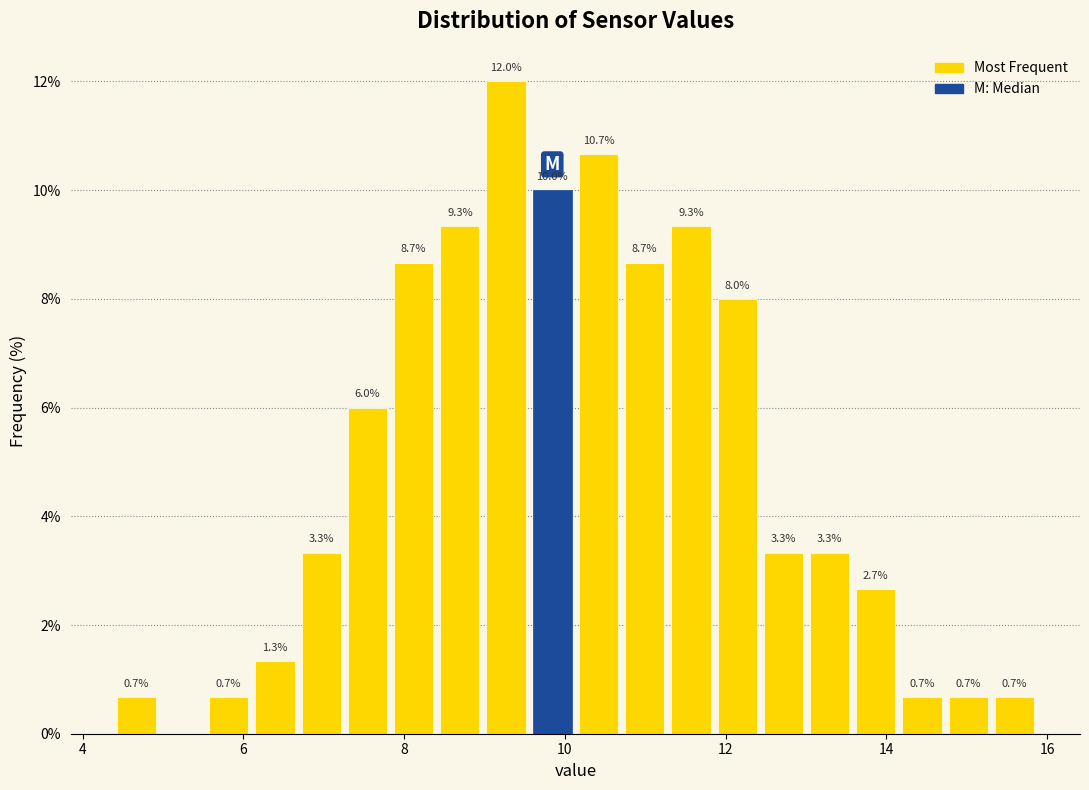

Around what value on the x-axis is the tallest bar? Give the approximate position of its centre, as read against the axis.

9.2